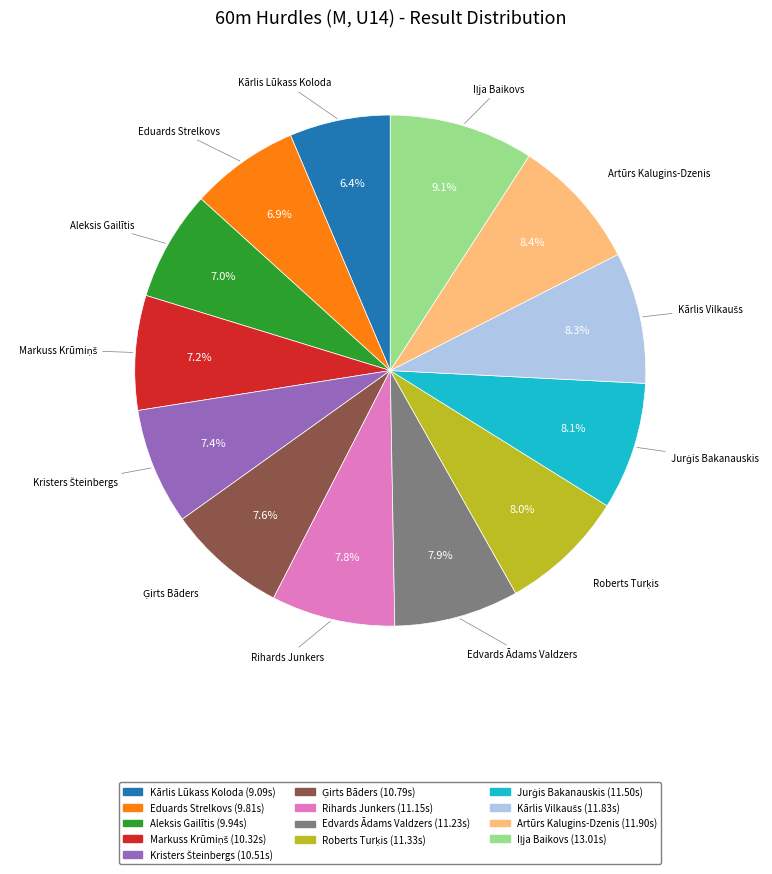

The Rihards Junkers slice represents 23% of the pie. True or false?

False